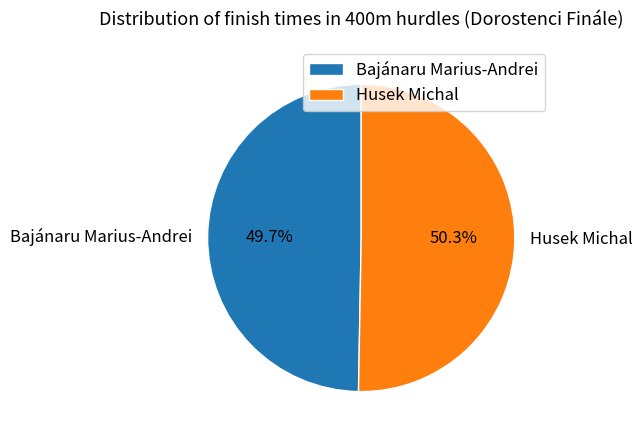

What is the total percentage of Bajánaru Marius-Andrei and Husek Michal?

100.0%